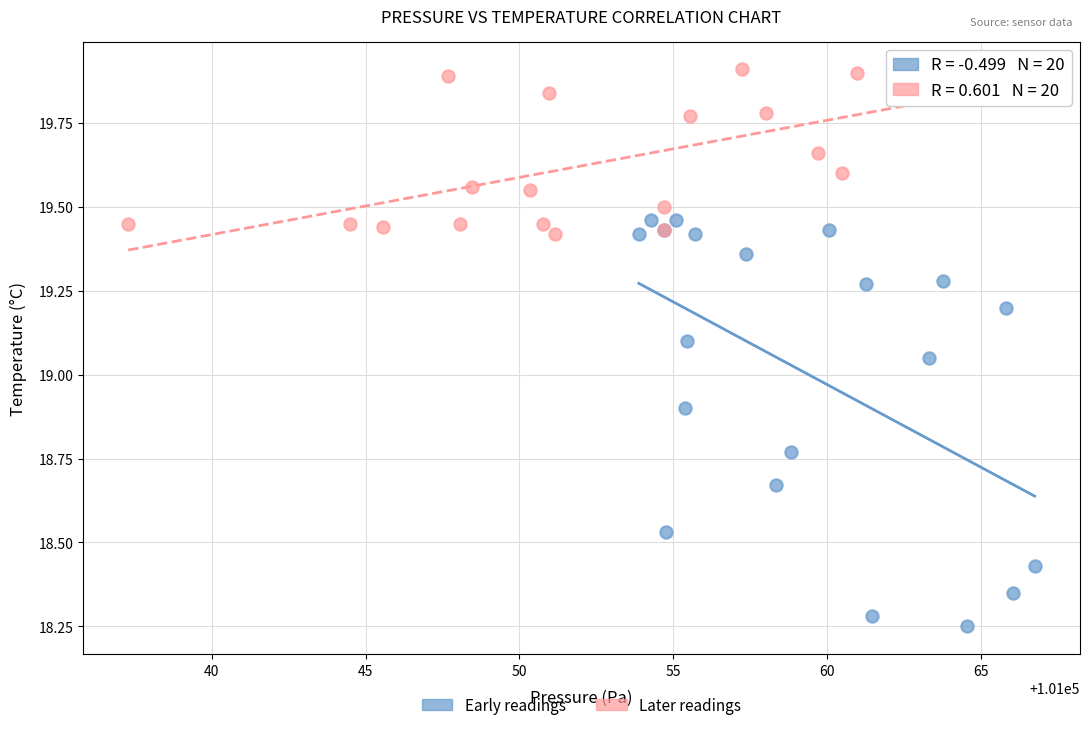

Which series reaches the minimum Y coordinate?

Early readings